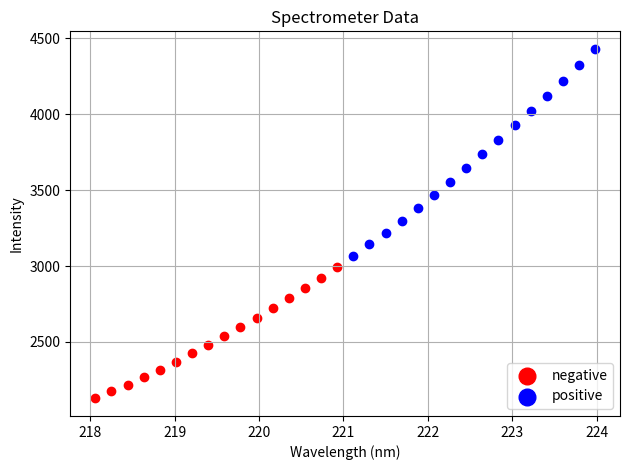

What are all the series names shown in the legend?

negative, positive